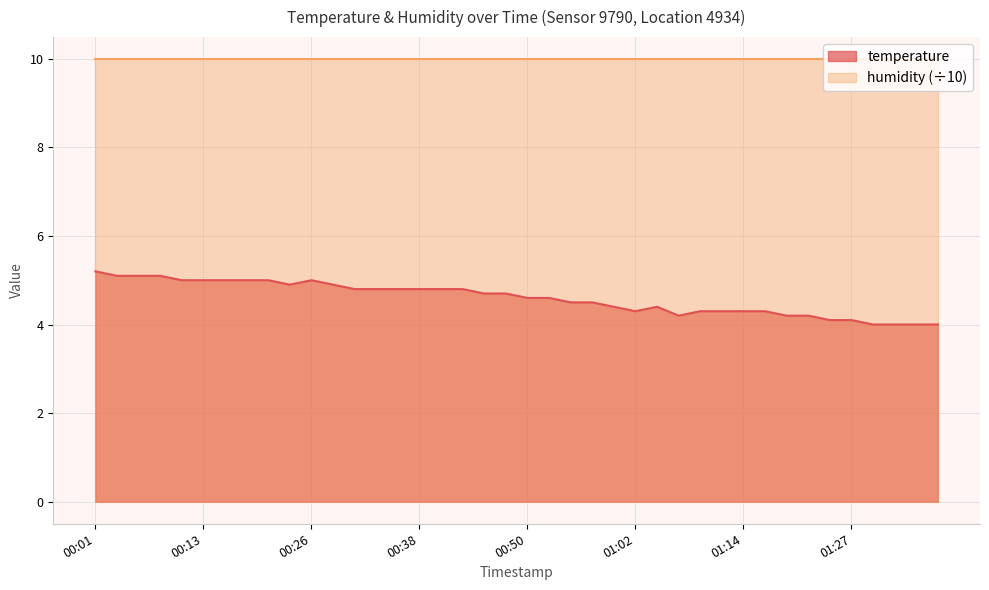

Reading right to left, what are all the values shown in this chart?

4.0	4.0	4.0	4.0	4.1	4.1	4.2	4.2	4.3	4.3	4.3	4.3	4.2	4.4	4.3	4.4	4.5	4.5	4.6	4.6	4.7	4.7	4.8	4.8	4.8	4.8	4.8	4.8	4.9	5.0	4.9	5.0	5.0	5.0	5.0	5.0	5.1	5.1	5.1	5.2